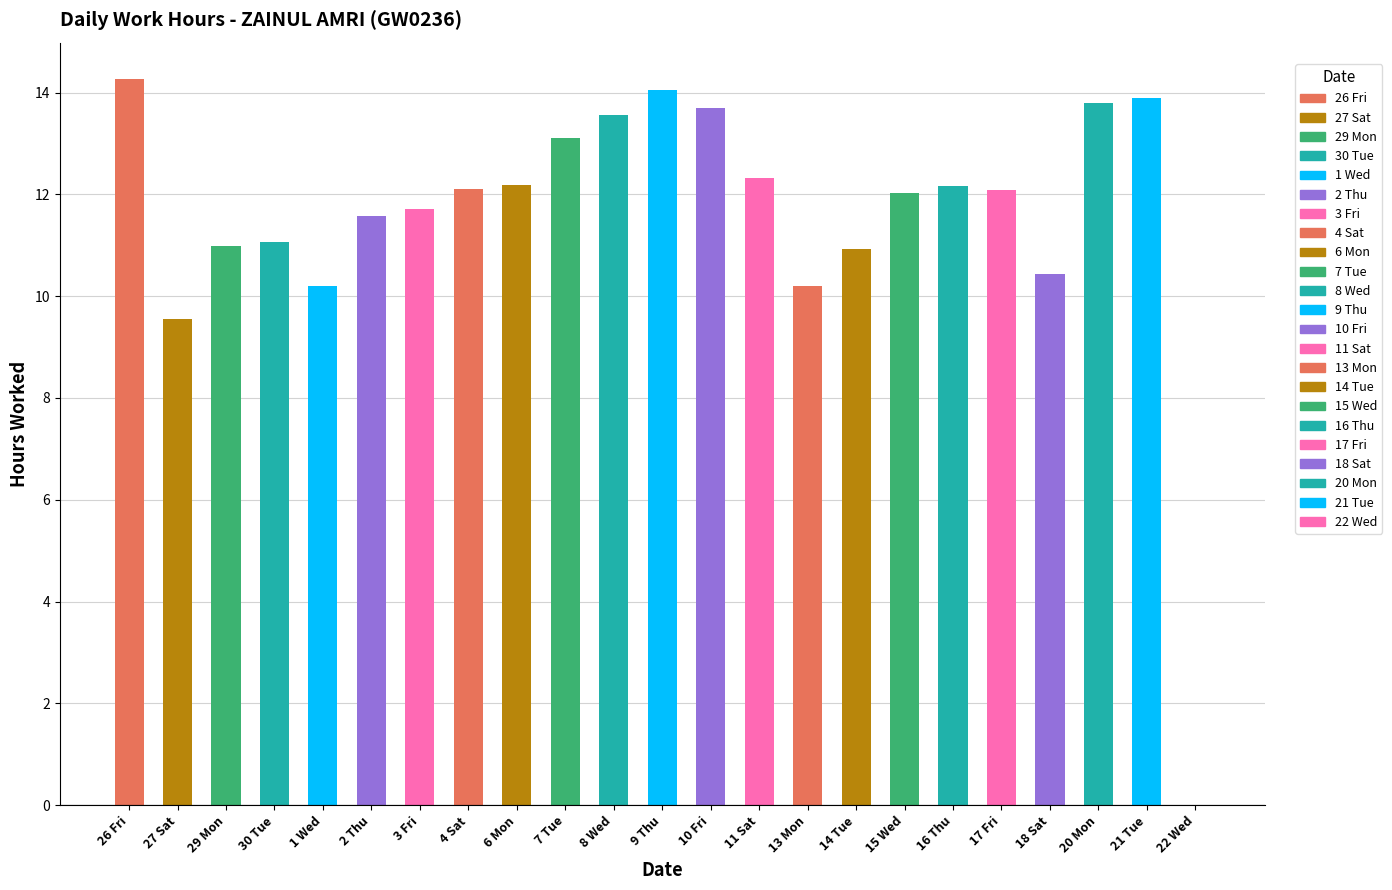

Where does the data first go above 12?

26 Fri